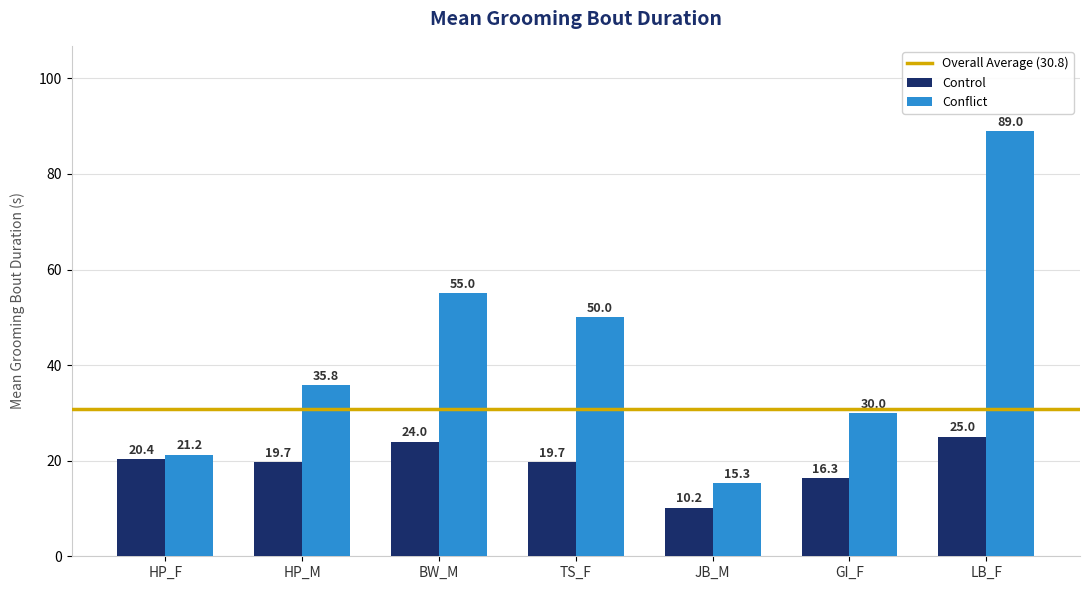

How many bars are there in total?

14